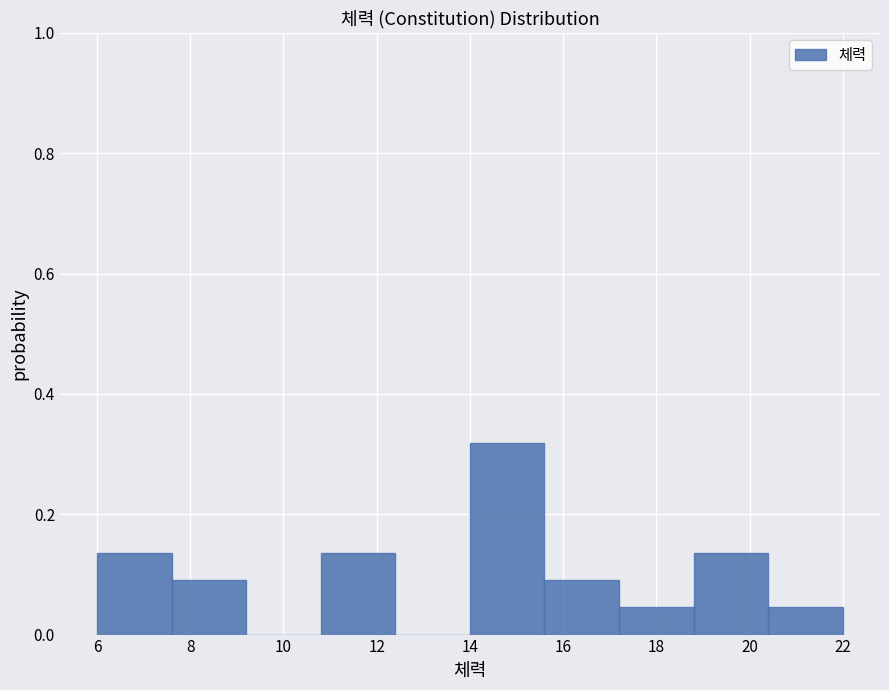

Reading left to right, transcribe this chart: for each bar, give the range it covers on the x-axis and its height. The values are not printed on the chart, so give them approximately, as read against the axis.

6.0 to 7.6: 0.14
7.6 to 9.2: 0.10
9.2 to 10.8: 0
10.8 to 12.4: 0.14
12.4 to 14.0: 0
14.0 to 15.6: 0.32
15.6 to 17.2: 0.10
17.2 to 18.8: 0.04
18.8 to 20.4: 0.14
20.4 to 22.0: 0.04